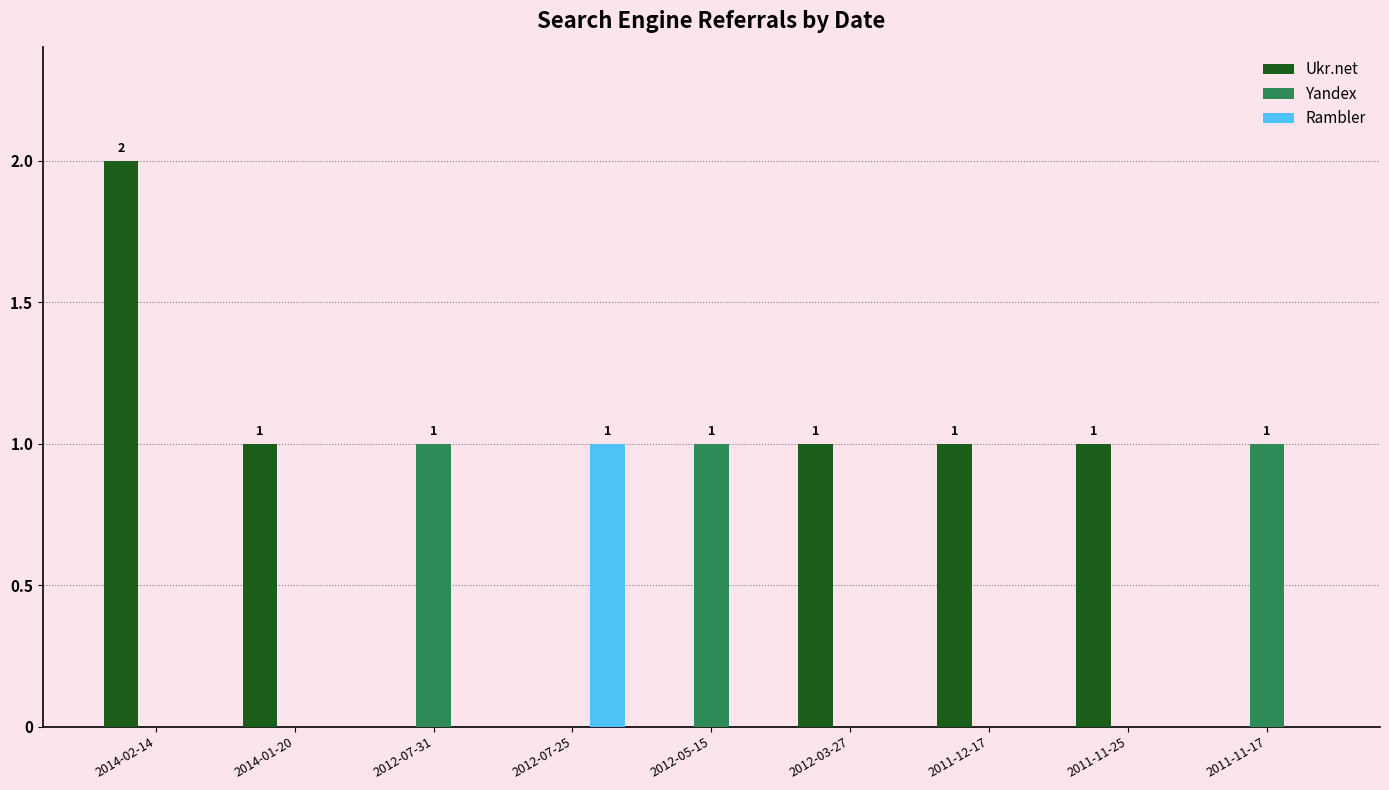

What is the sum of all Ukr.net values?

6